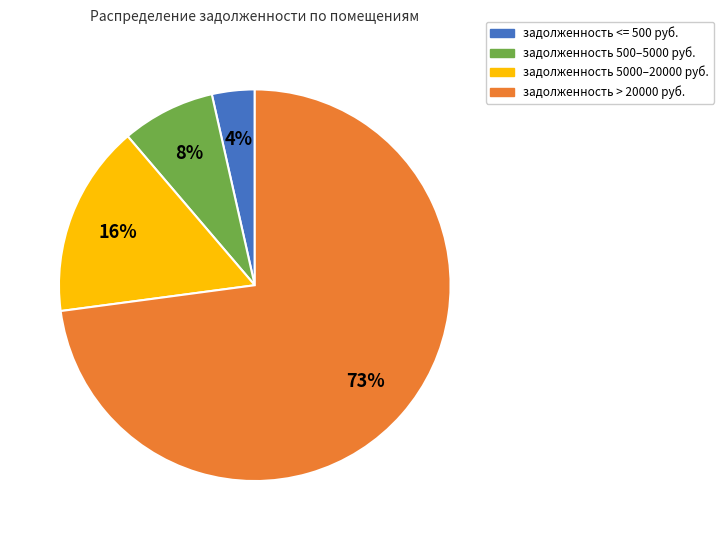

Does any single category account for the majority?

Yes